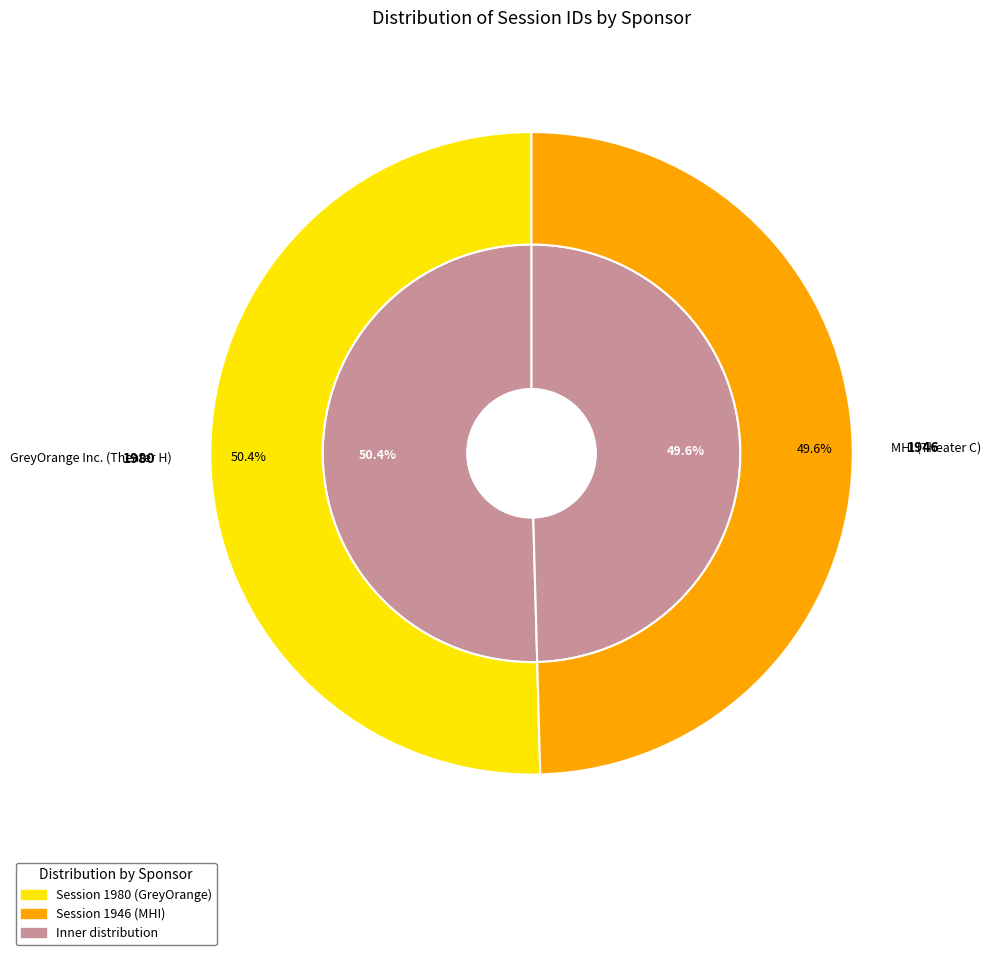

Which category has the biggest portion of the pie?

GreyOrange Inc. (Theater H)